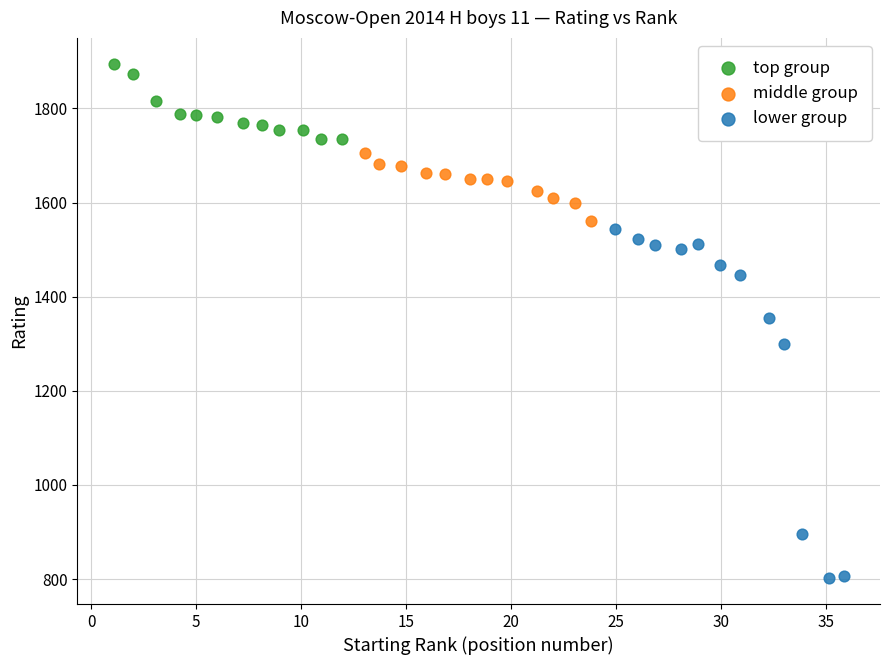

Which series reaches the minimum Y coordinate?

lower group